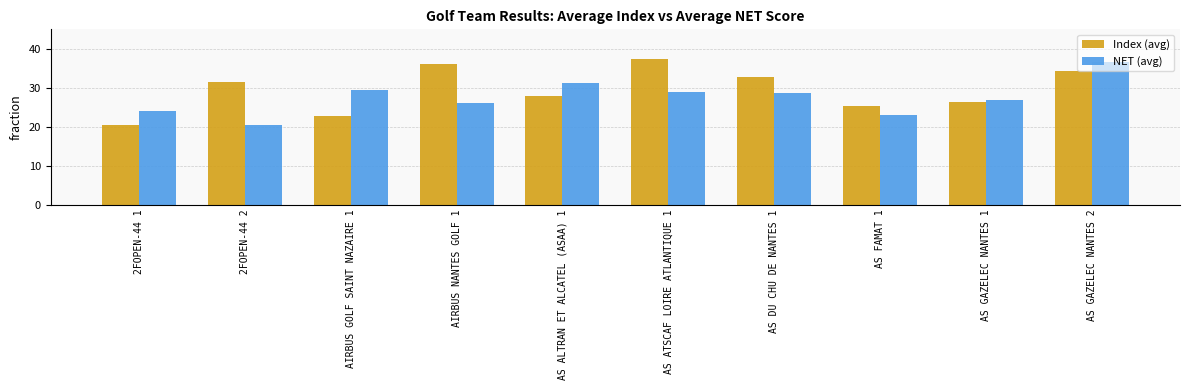

How many bars are there in total?

20